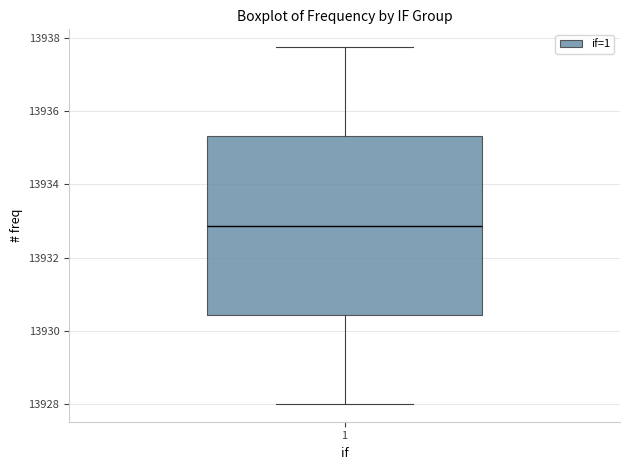

Transcribe this box plot: give where the median line is, the range the box spans, and where the two whiskers end, as read against the y-axis. The values are not printed on the chart, so give them approximately, as read against the axis.

median 13932.8, box 13930.4 to 13935.4, whiskers 13928.0 to 13937.8